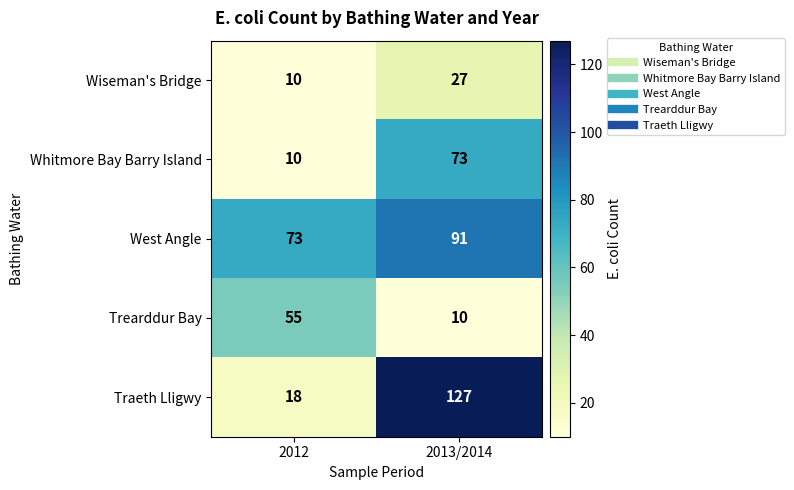

Read the West Angle value at 2012, to the nearest 5.

75